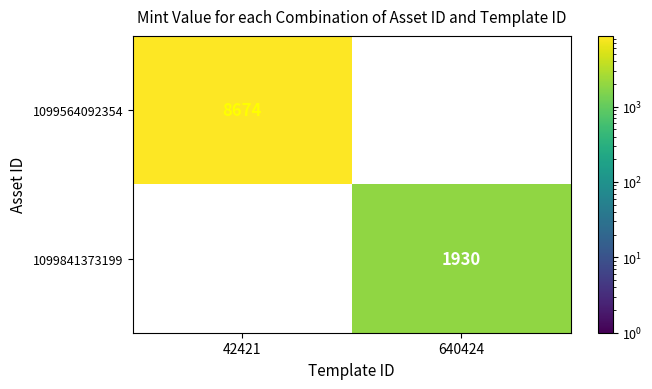

What is the difference between the maximum and minimum values in the 1099564092354 series?

8674